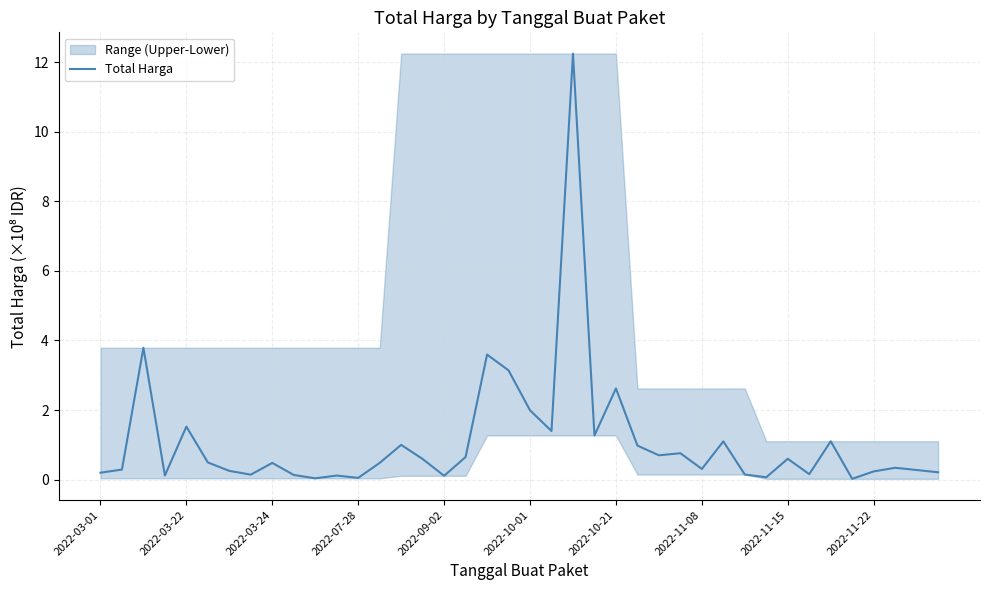

Which label corresponds to the smallest value in the chart?

35